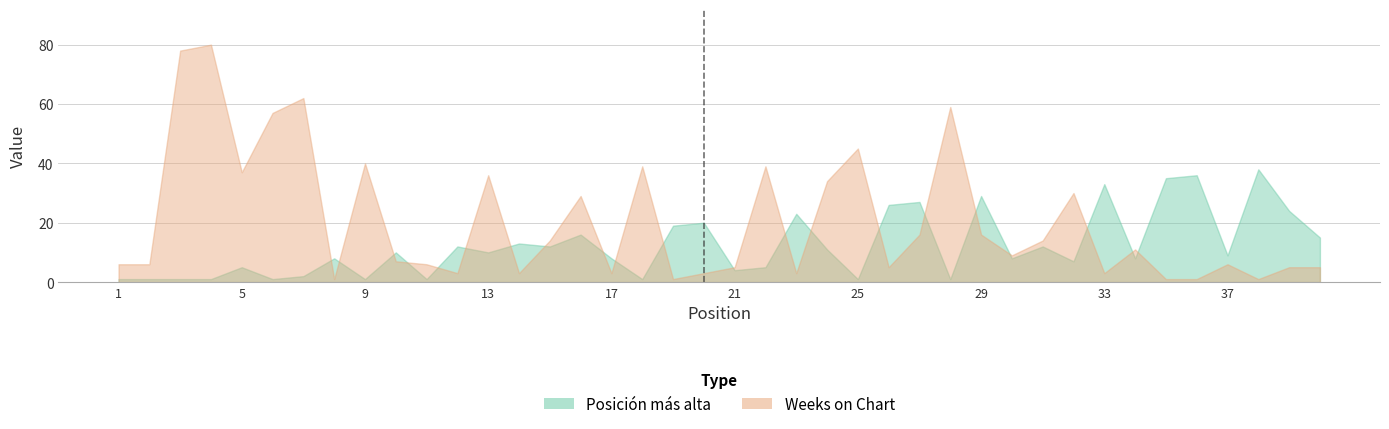

What is the approximate value of Weeks on Chart at 30, to the nearest 5?

10